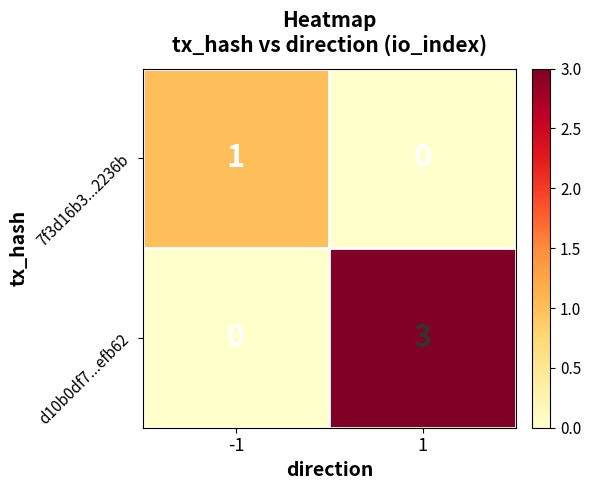

Is it true that 7f3d16b3...2236b equals 1 at 1?

False